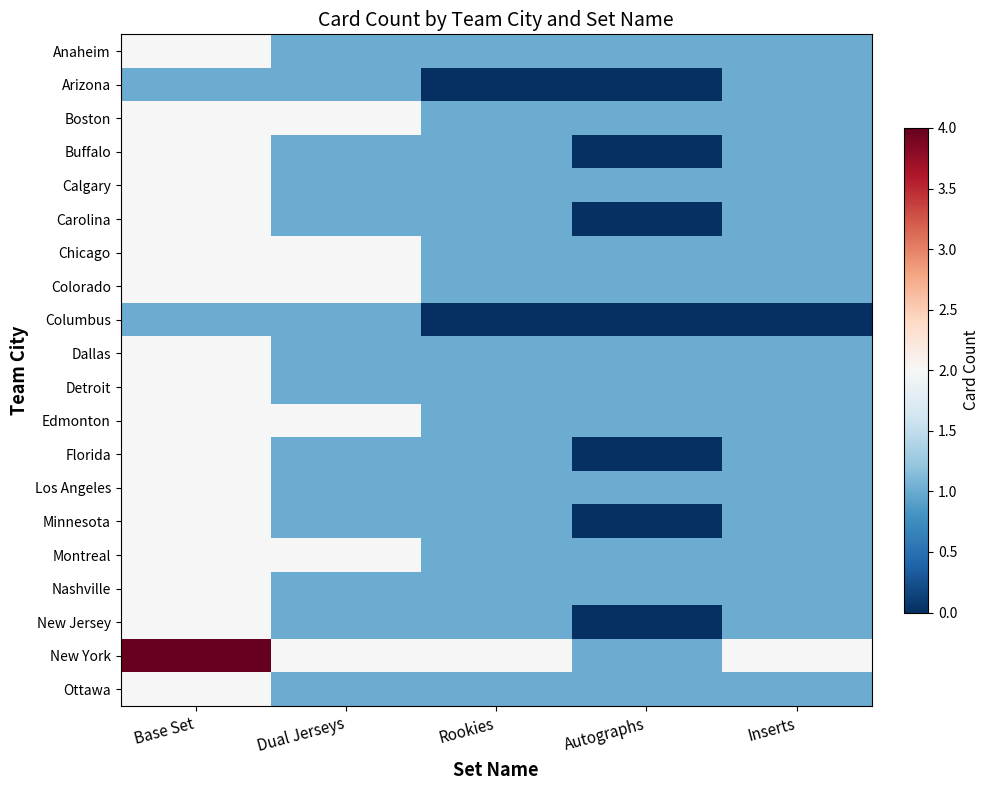

At which category does the chart reach its minimum across all series?

Rookies